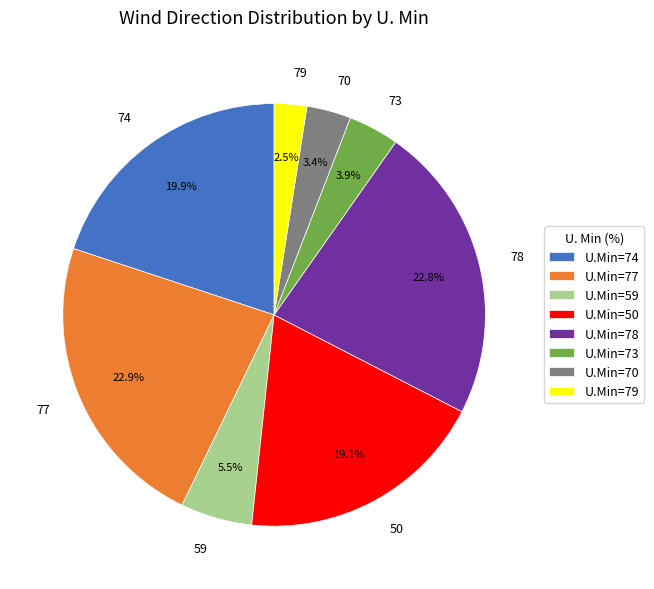

To the nearest percent, what is the difference between the largest and smallest slice percentages?

20%